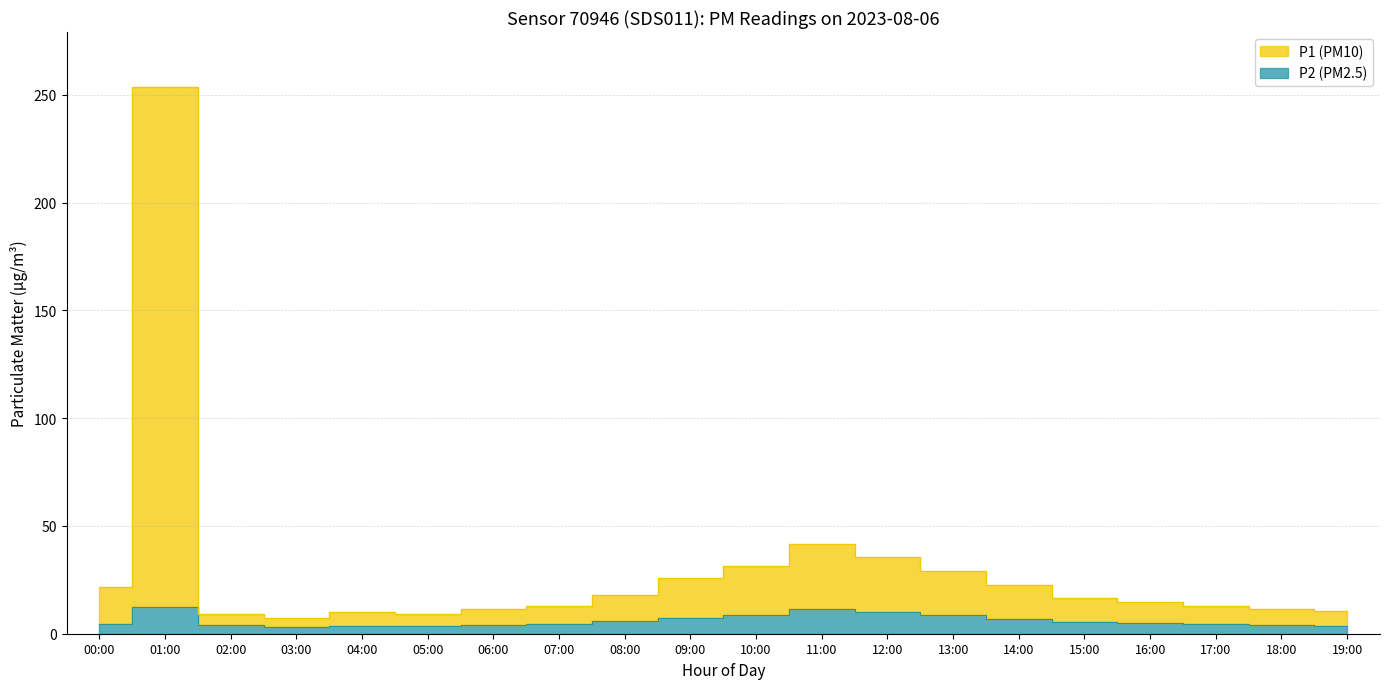

What position from the right is 13:00?

7